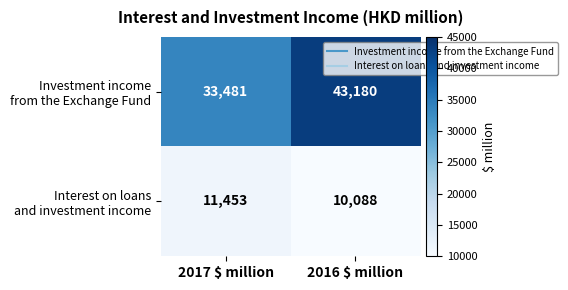

What is the difference between the highest and lowest values at 2017 $ million?

22028